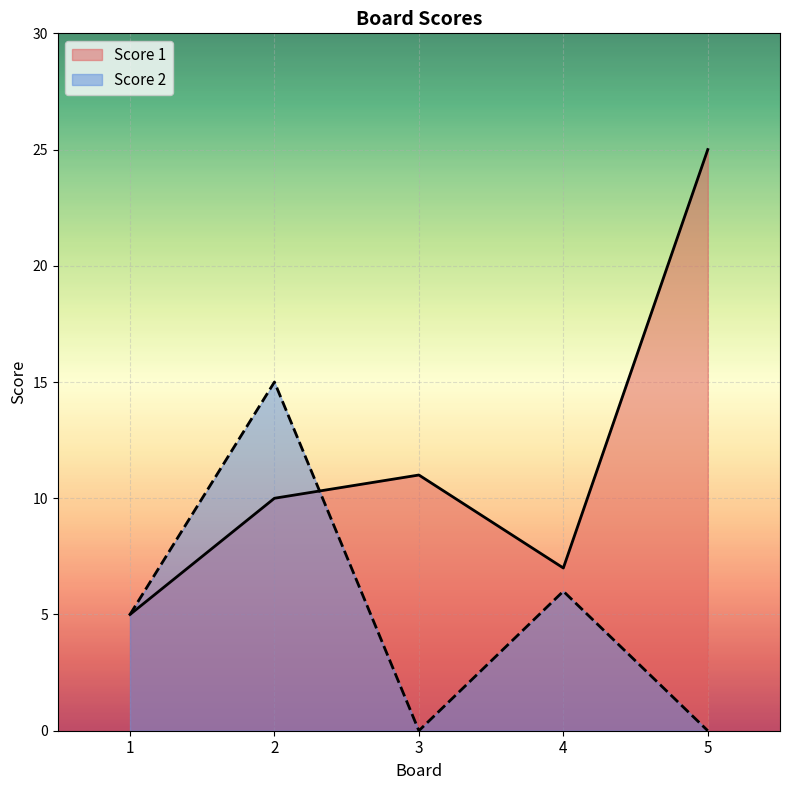

Reading left to right, list all the values displayed in this chart.

Score 1: 1=5	2=10	3=11	4=7	5=25
Score 2: 1=5	2=15	3=0	4=6	5=0